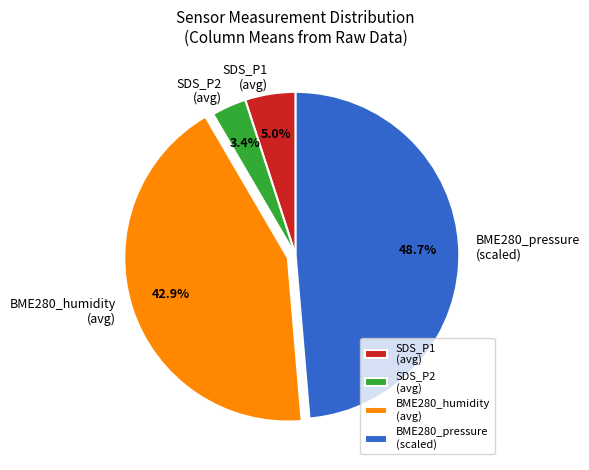

Is the sum of BME280_pressure (scaled) and BME280_humidity (avg) greater than half?

Yes